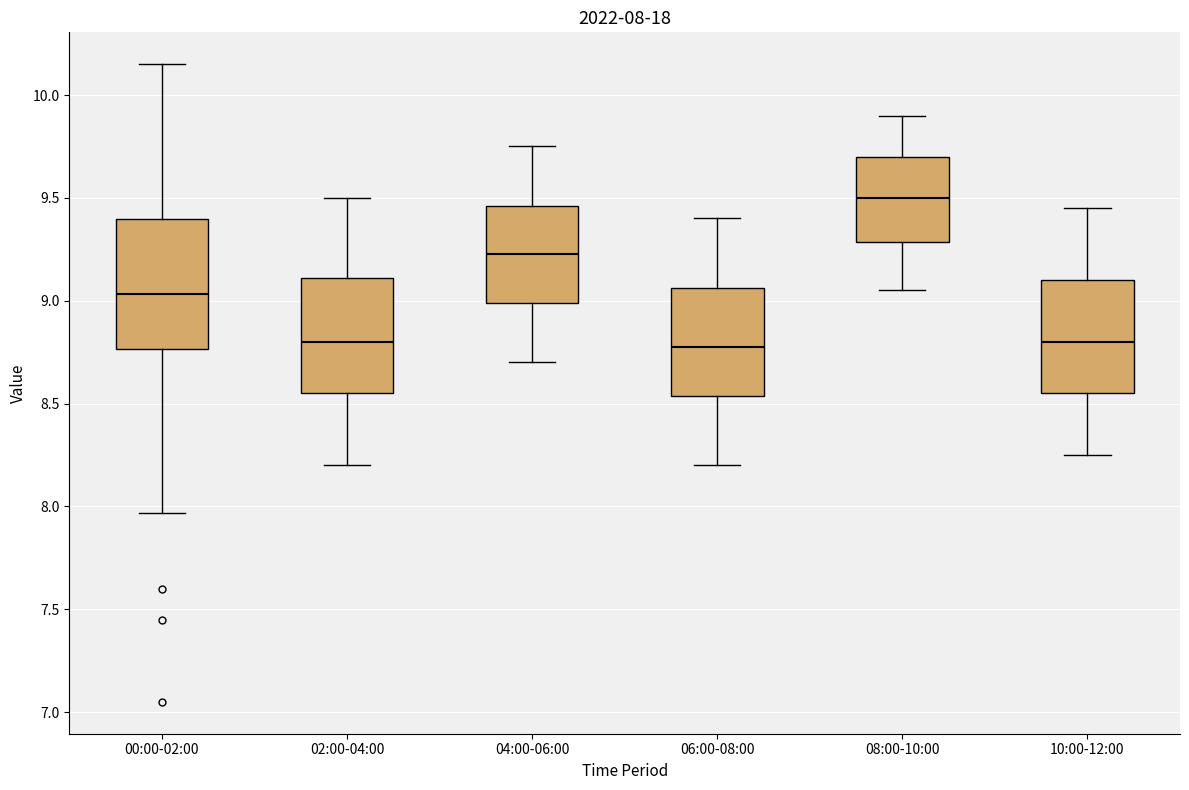

Which box is the tallest, from its lower edge to its upper edge?

00:00-02:00